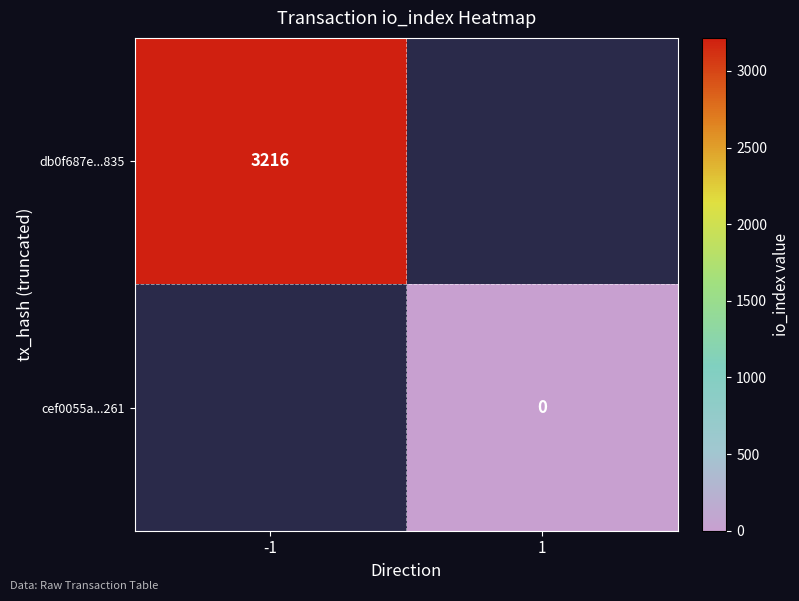

The db0f687e...835 series shows 3216 at -1. True or false?

True